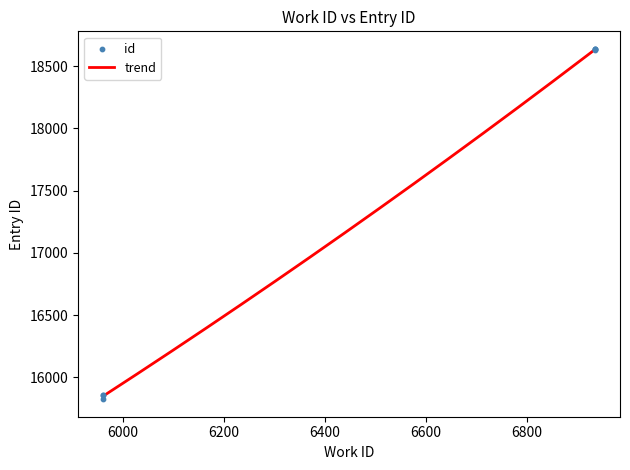

What is the change in value from 6936 to 6936?

+6